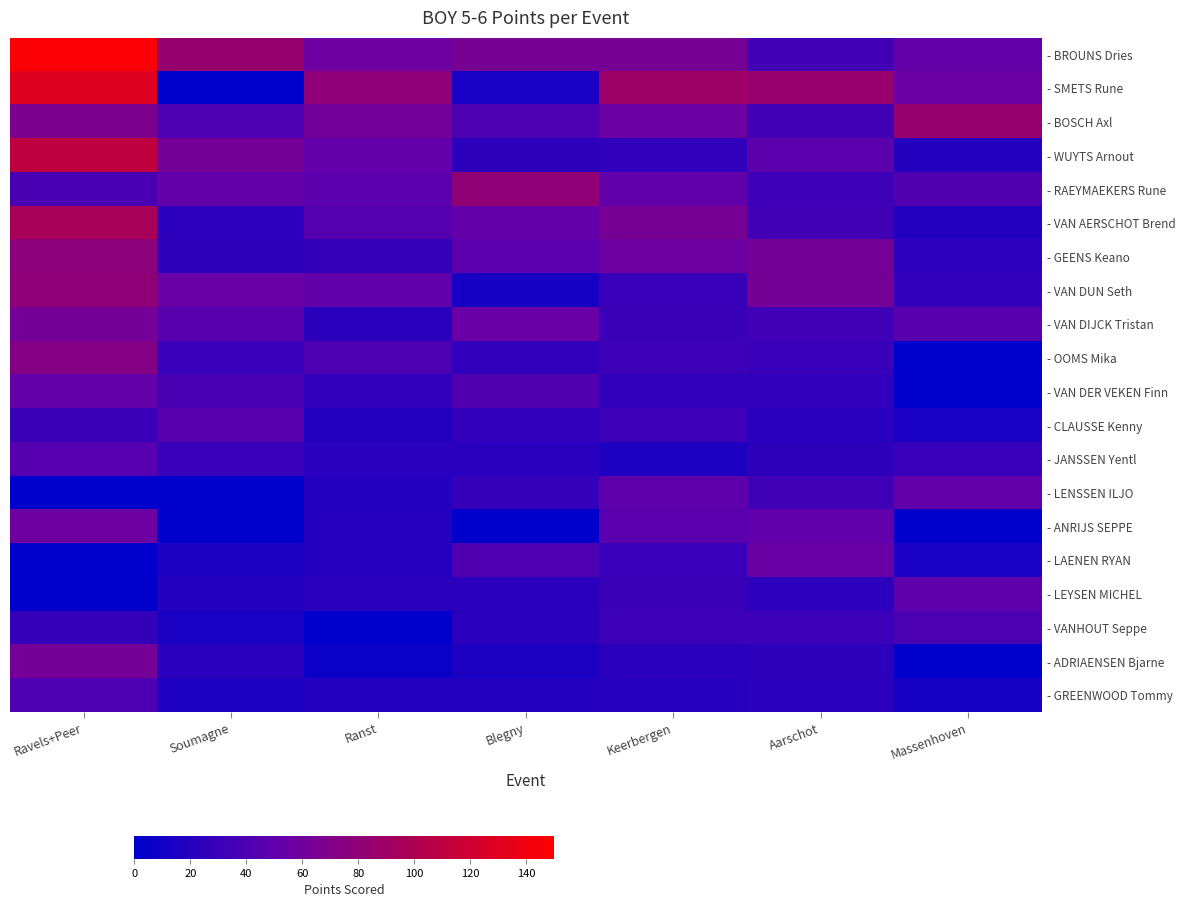

Which series has the largest total across all categories?

- BROUNS Dries